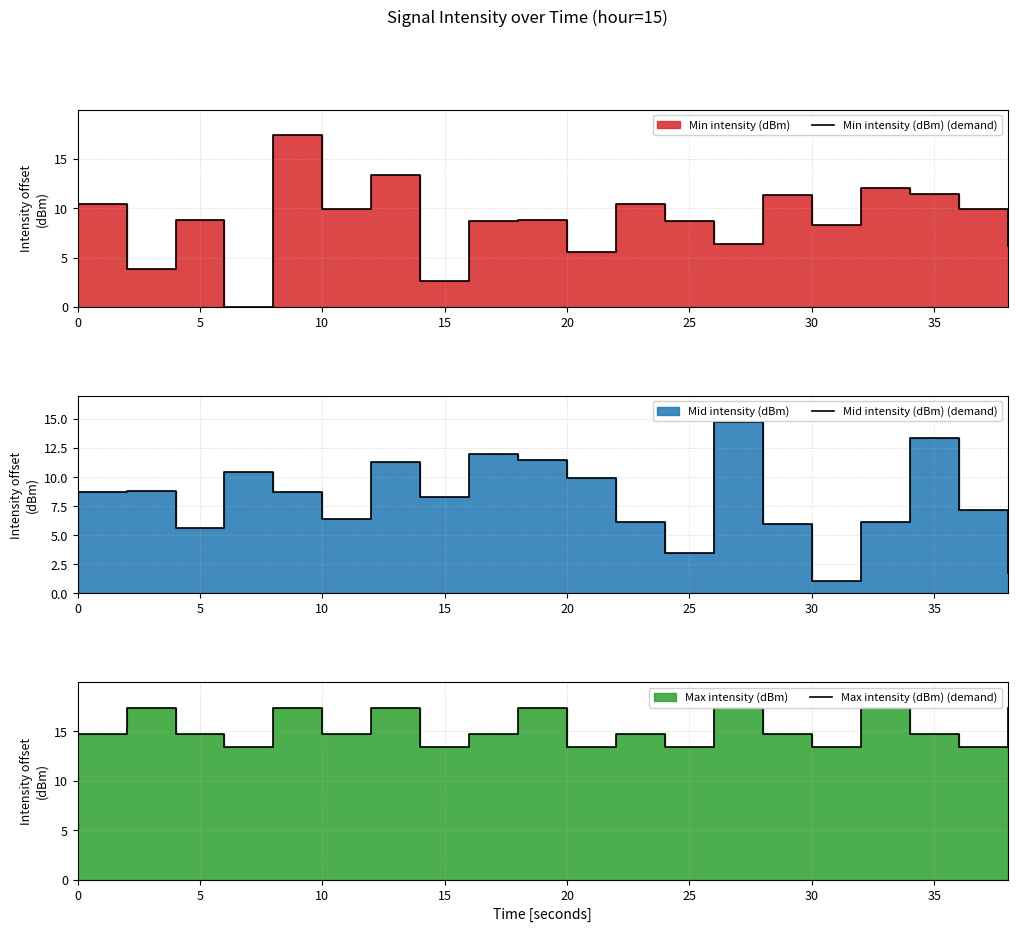

True or false: Mid intensity (dBm) (demand) and Min intensity (dBm) (demand) intersect in this chart.

True